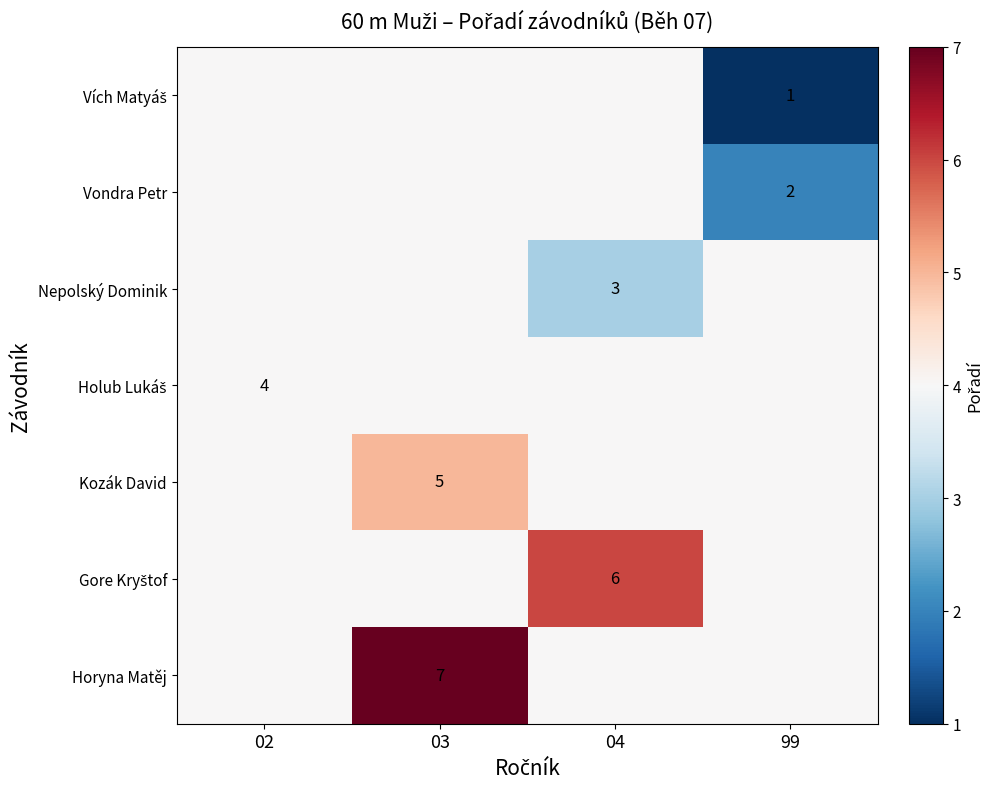

List the labels in order of row_3 value, largest first.

02, 03, 04, 99